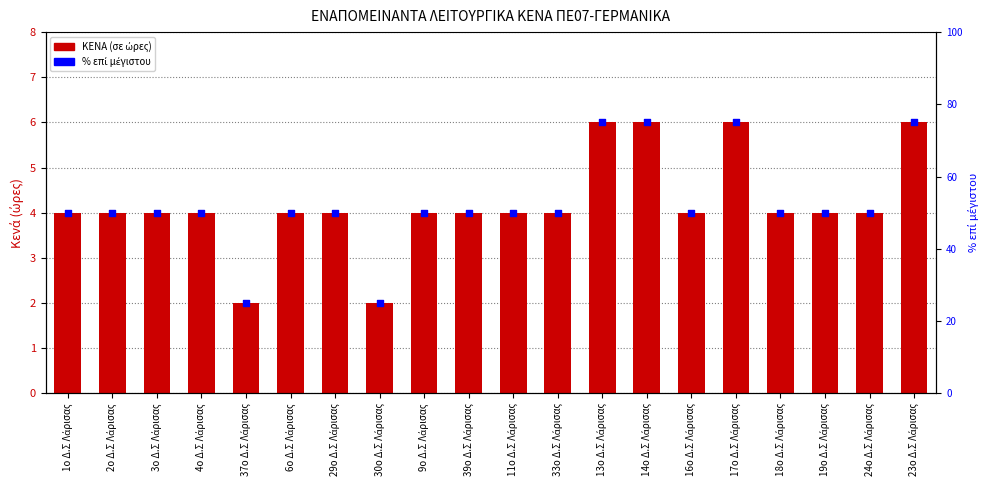

What are all the series names shown in the legend?

ΚΕΝΑ (σε ώρες), % επί μέγιστου